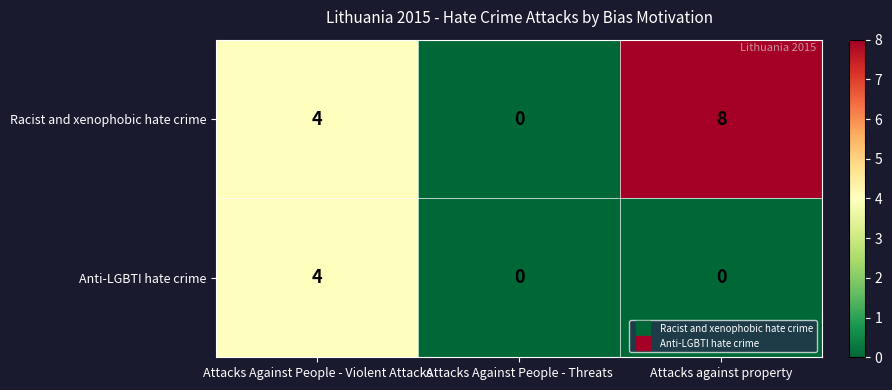

What is the difference between the second highest and minimum values in the Racist and xenophobic hate crime series?

4